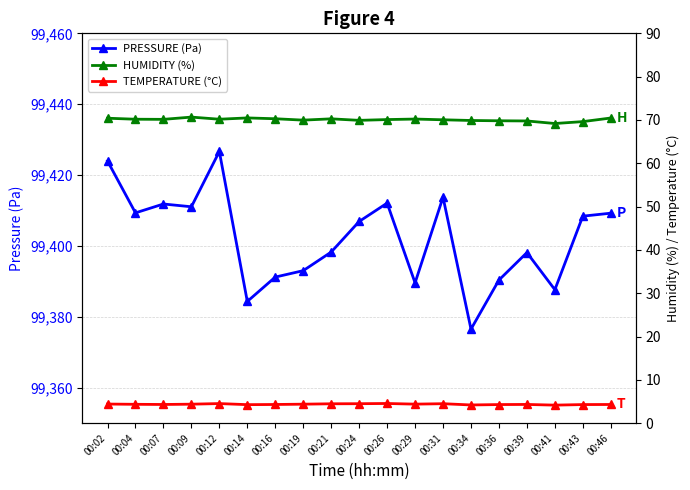

Where is the first local minimum for PRESSURE (Pa)?

00:04